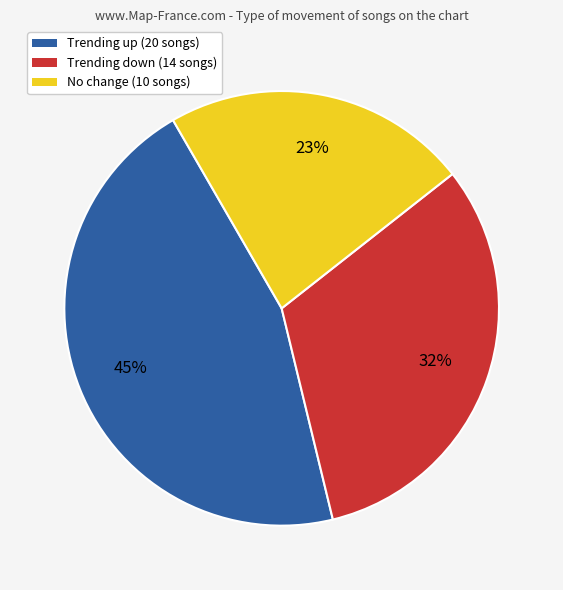

Is there a majority slice in this chart?

No